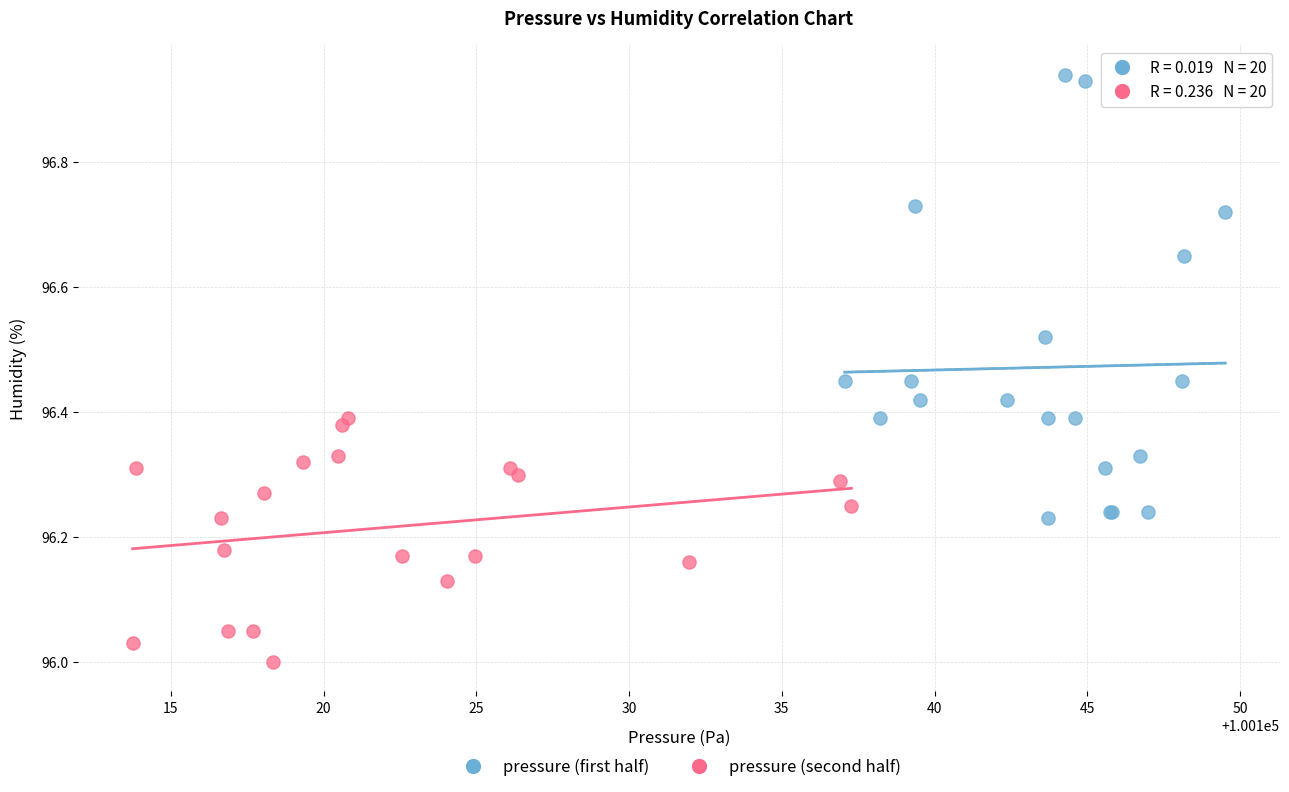

Which series has the largest Y range (max minus min)?

pressure (first half)